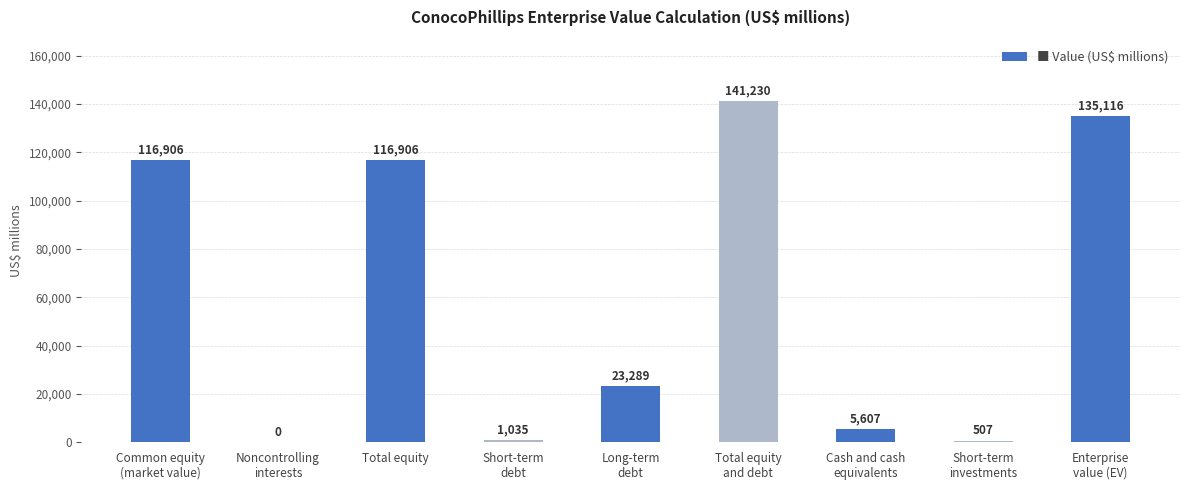

Reading right to left, extract all data points from this chart.

Enterprise
value (EV)=135116	Short-term
investments=507	Cash and cash
equivalents=5607	Total equity
and debt=141230	Long-term
debt=23289	Short-term
debt=1035	Total equity=116906	Noncontrolling
interests=0	Common equity
(market value)=116906